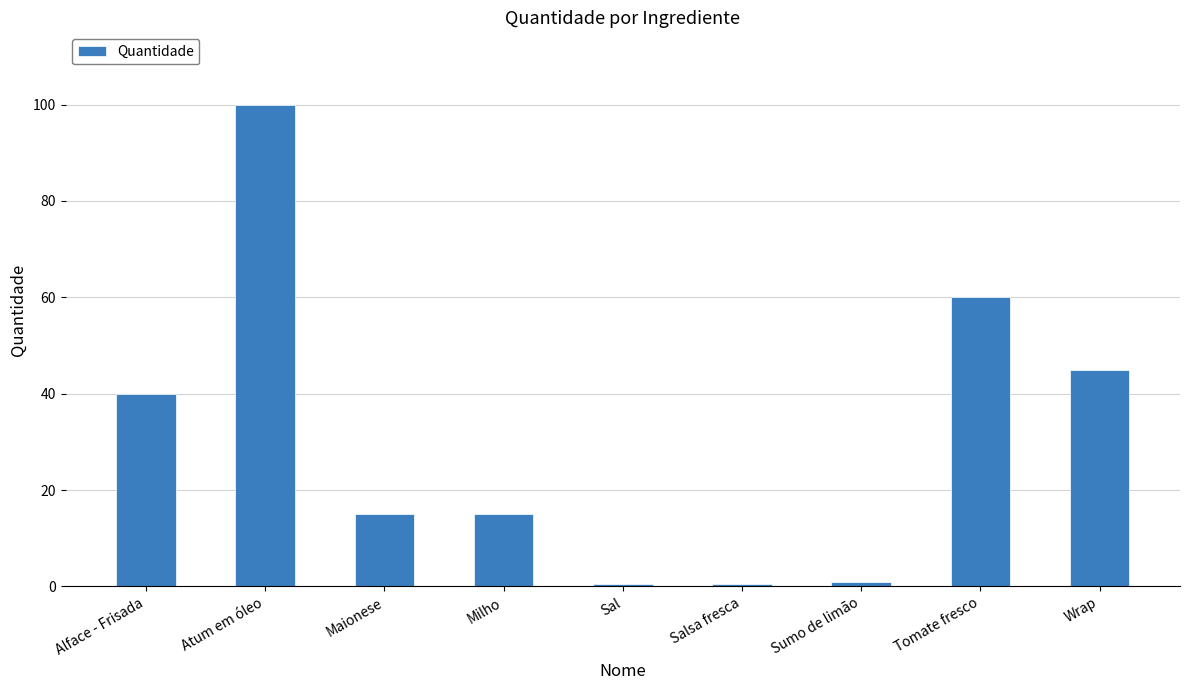

Are the bars horizontal?

No